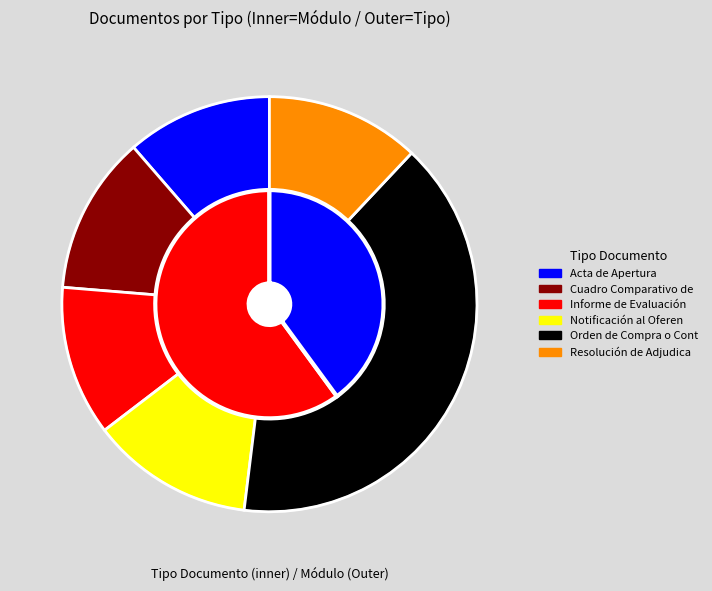

True or false: Notificación al Oferente accounts for 13% of the total.

True